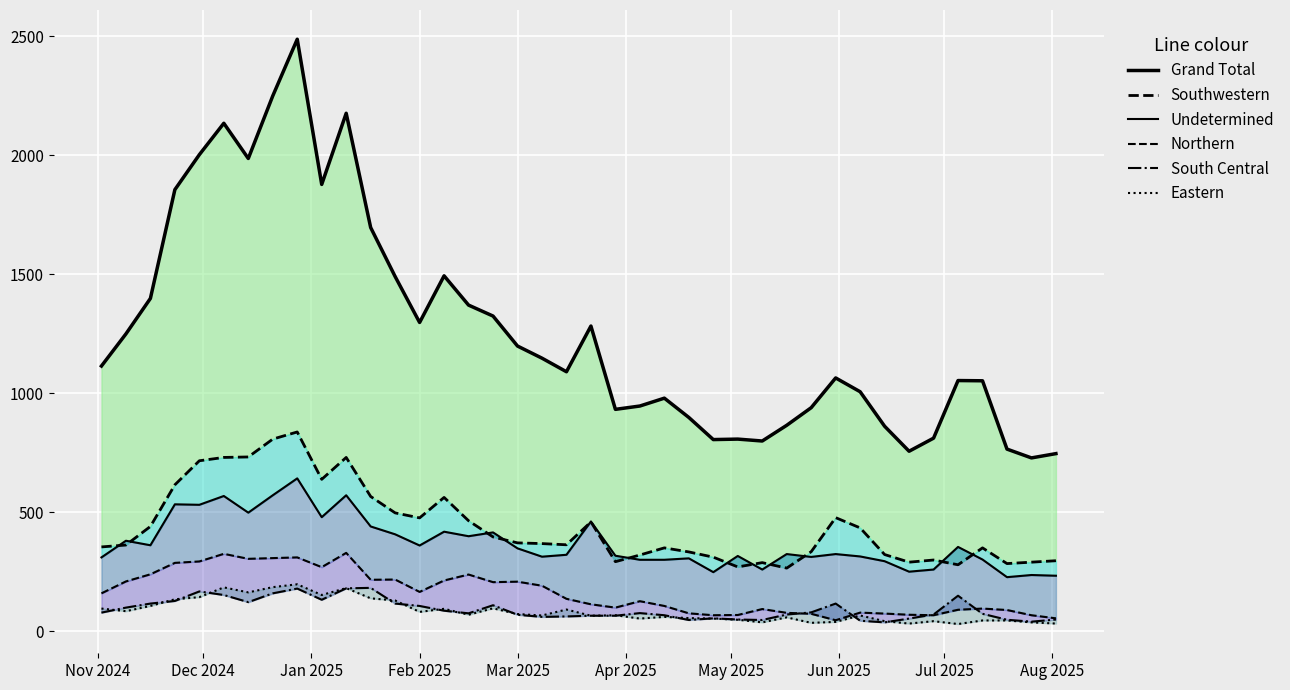

Is the value of Undetermined at Jan 2025 greater than the value of Southwestern at Dec 2024?

No